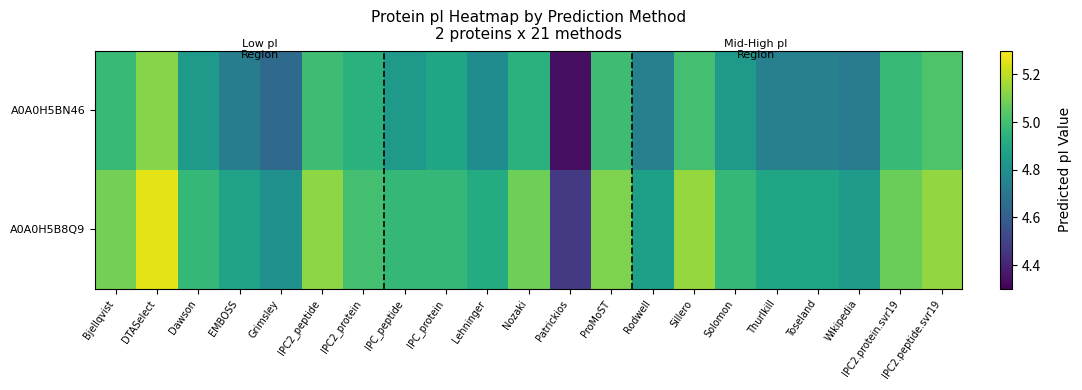

Reading left to right, transcribe all the data shown in this chart.

A0A0H5B8Q9: Bjellqvist=5.1	DTASelect=5.3	Dawson=5.0	EMBOSS=4.9	Grimsley=4.8	IPC2_peptide=5.1	IPC2_protein=5.0	IPC_peptide=5.0	IPC_protein=5.0	Lehninger=4.9	Nozaki=5.1	Patrickios=4.5	ProMoST=5.1	Rodwell=4.9	Sillero=5.1	Solomon=5.0	Thurlkill=4.9	Toseland=4.9	Wikipedia=4.8	IPC2.protein.svr19=5.1	IPC2.peptide.svr19=5.1
A0A0H5BN46: Bjellqvist=5.0	DTASelect=5.1	Dawson=4.8	EMBOSS=4.7	Grimsley=4.6	IPC2_peptide=5.0	IPC2_protein=4.9	IPC_peptide=4.8	IPC_protein=4.9	Lehninger=4.8	Nozaki=4.9	Patrickios=4.3	ProMoST=5.0	Rodwell=4.7	Sillero=5.0	Solomon=4.8	Thurlkill=4.7	Toseland=4.7	Wikipedia=4.7	IPC2.protein.svr19=5.0	IPC2.peptide.svr19=5.0